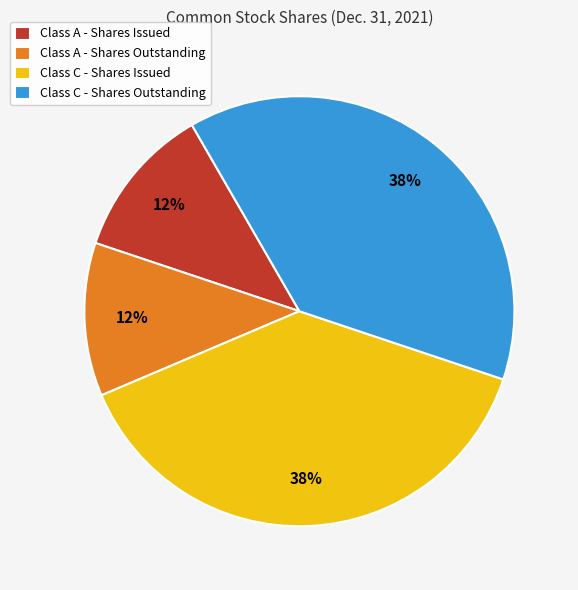

True or false: Class A - Shares Issued accounts for 12% of the total.

True